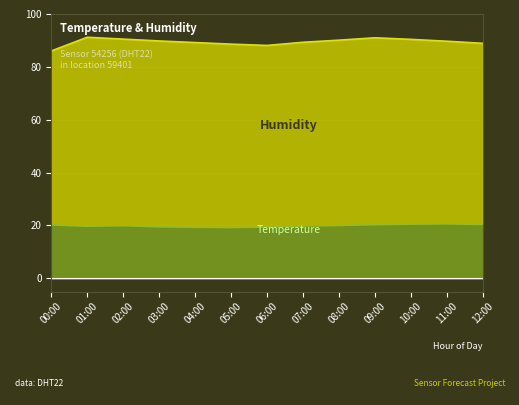

Between 09:00 and 05:00, which is larger?

09:00